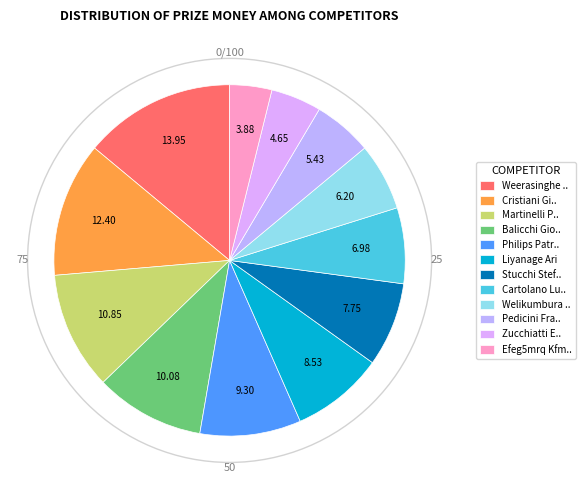

How many segments does this pie chart have?

12